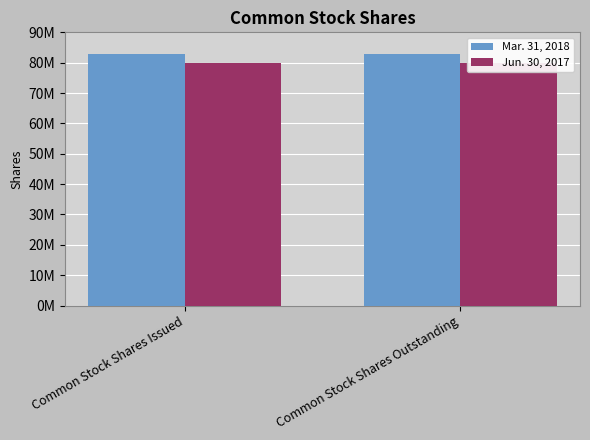

Reading left to right, transcribe all the data shown in this chart.

Mar. 31, 2018: 82713592	82713592
Jun. 30, 2017: 79768458	79768458